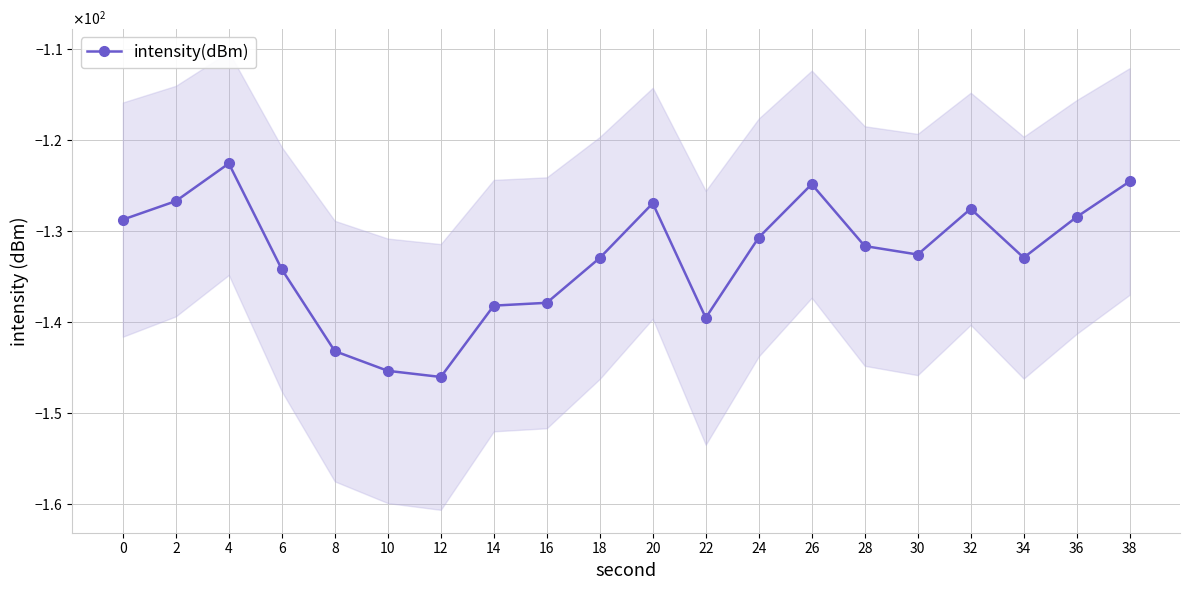

Does the chart have visible grid lines?

Yes